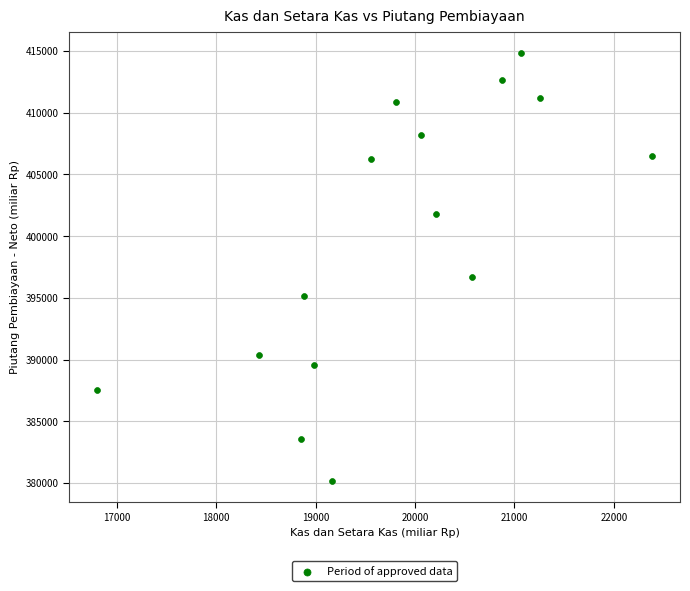

What is the range of X values (max minus min)?

5586.5